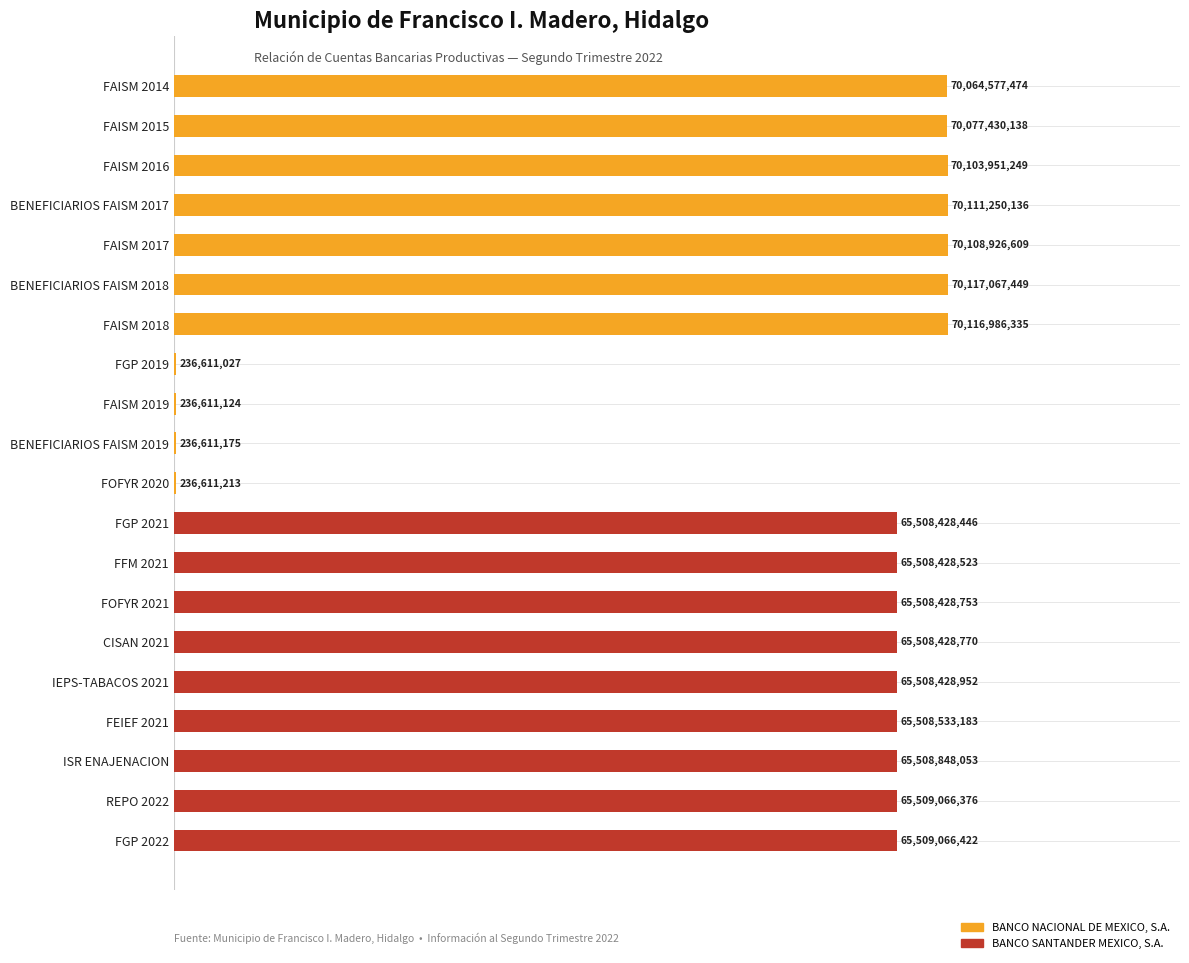

What are all the series names shown in the legend?

BANCO NACIONAL DE MEXICO, S.A., BANCO SANTANDER MEXICO, S.A.